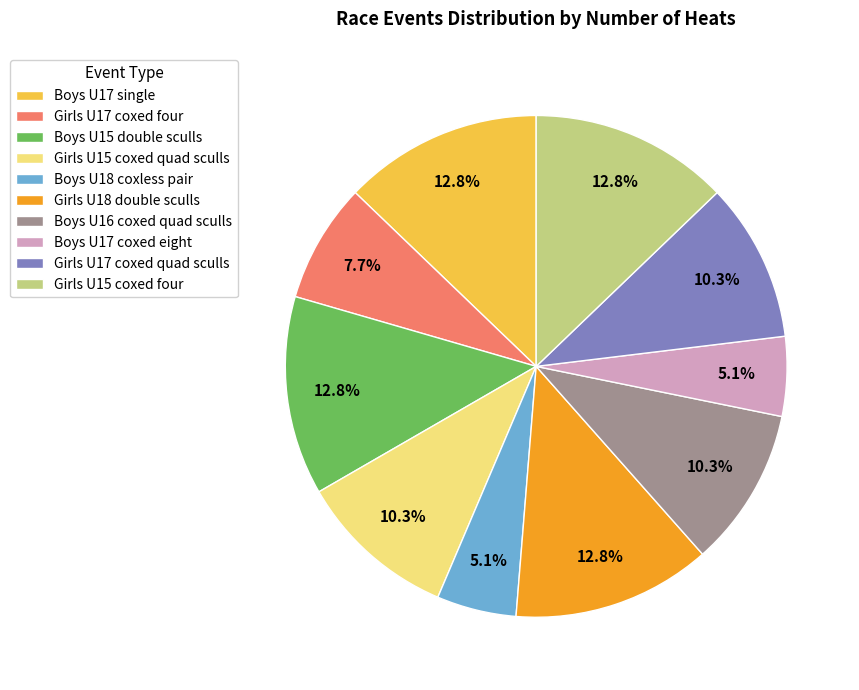

Is it true that Girls U17 coxed quad sculls is 17% of the pie?

False